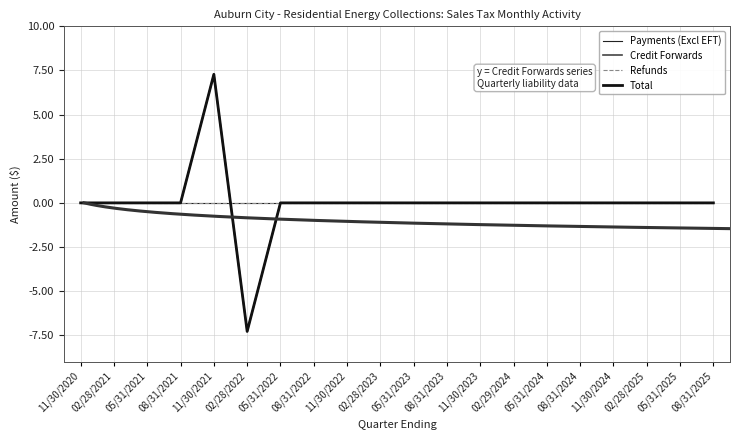

What position from the left is 05/31/2023?

11